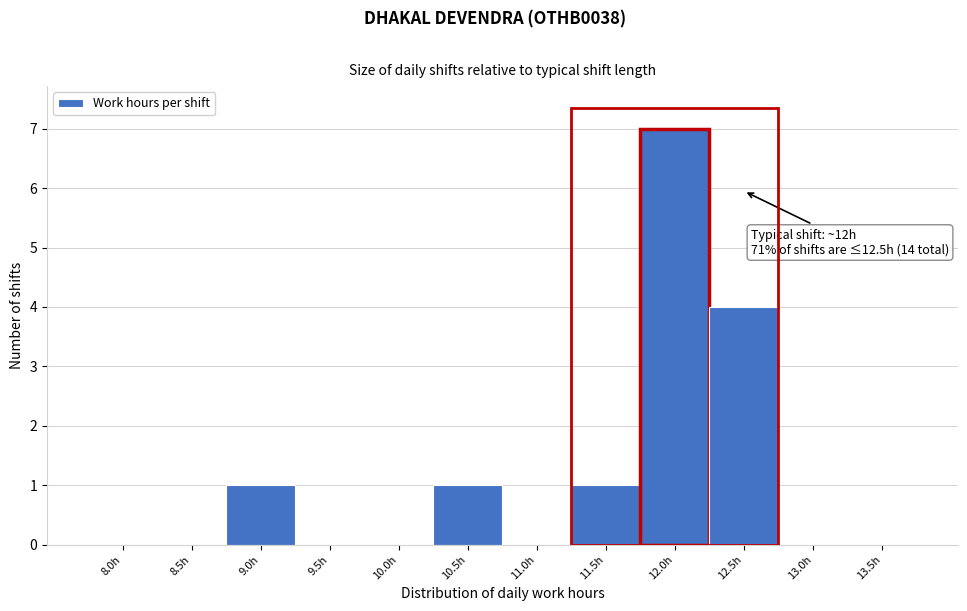

Reading left to right, list all the values displayed in this chart.

8.0h=0	8.5h=0	9.0h=1	9.5h=0	10.0h=0	10.5h=1	11.0h=0	11.5h=1	12.0h=7	12.5h=4	13.0h=0	13.5h=0